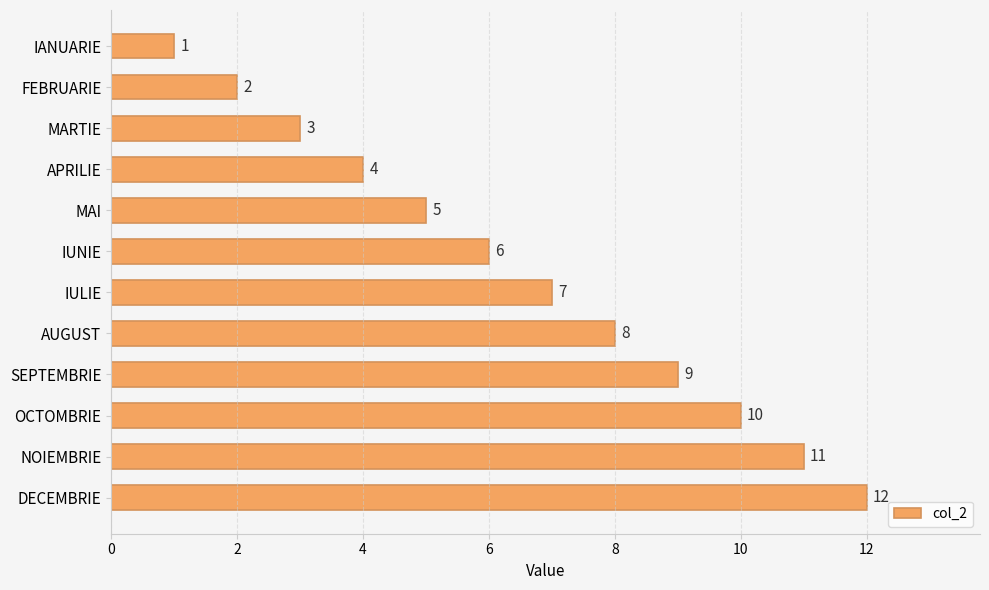

Which category has the highest value across all series?

DECEMBRIE